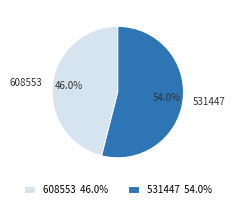

True or false: 531447 accounts for 54% of the total.

True